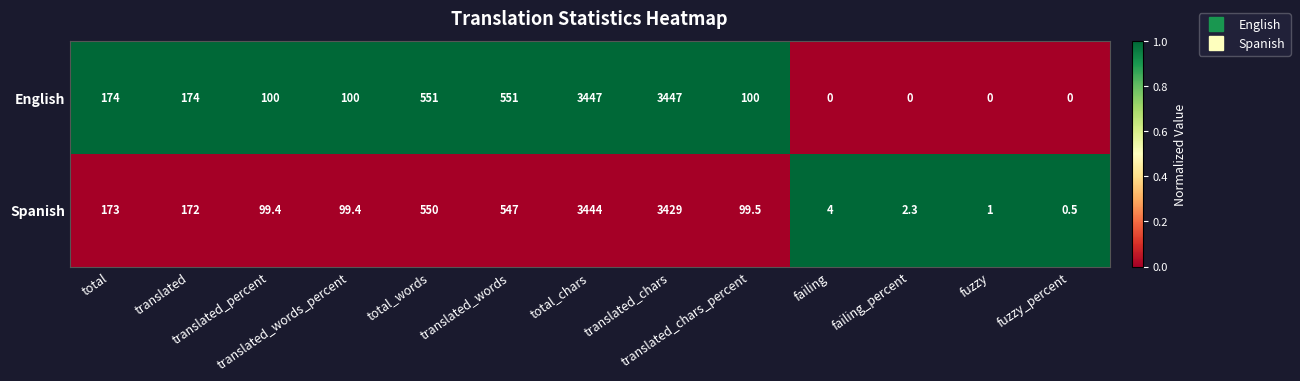

What is the sum of all Spanish values?

8621.1